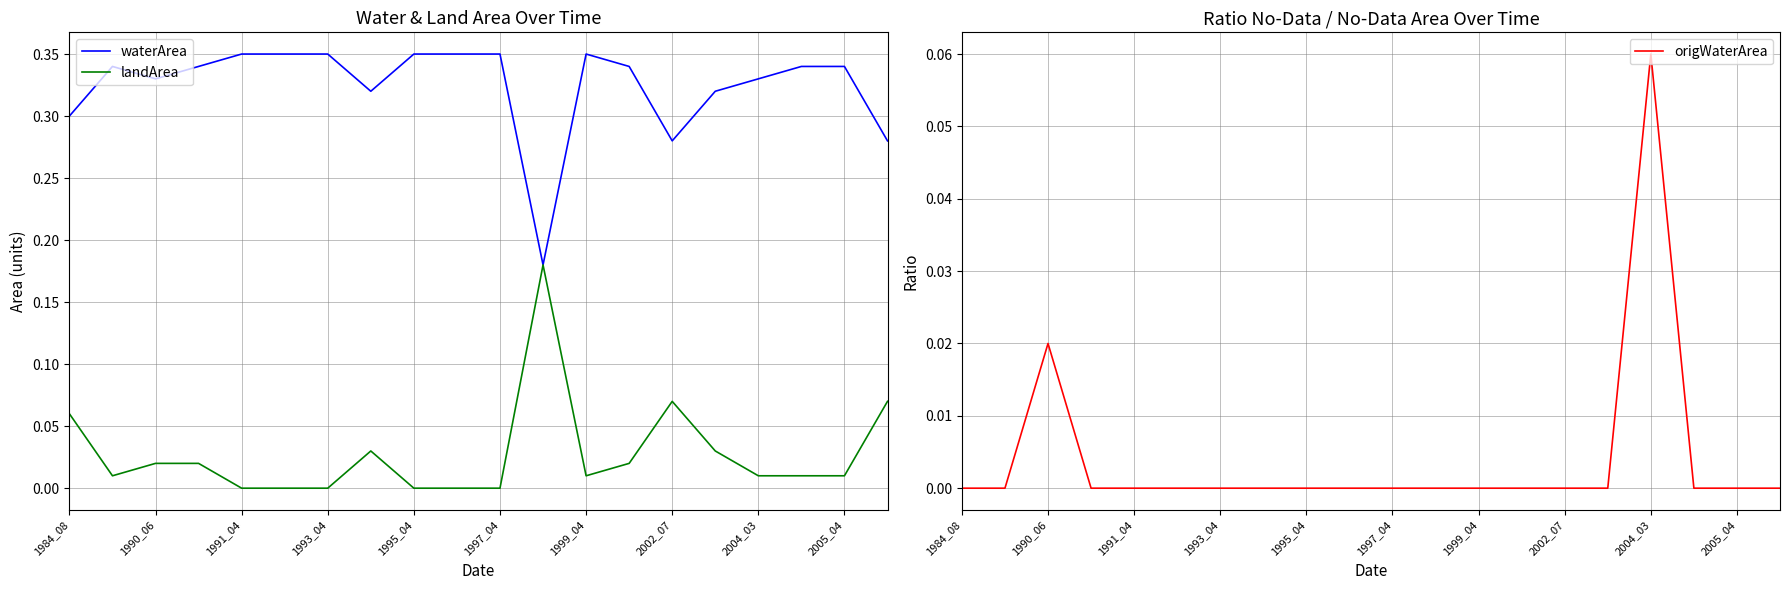

The waterArea series shows 0.5 at 2005_04. True or false?

False